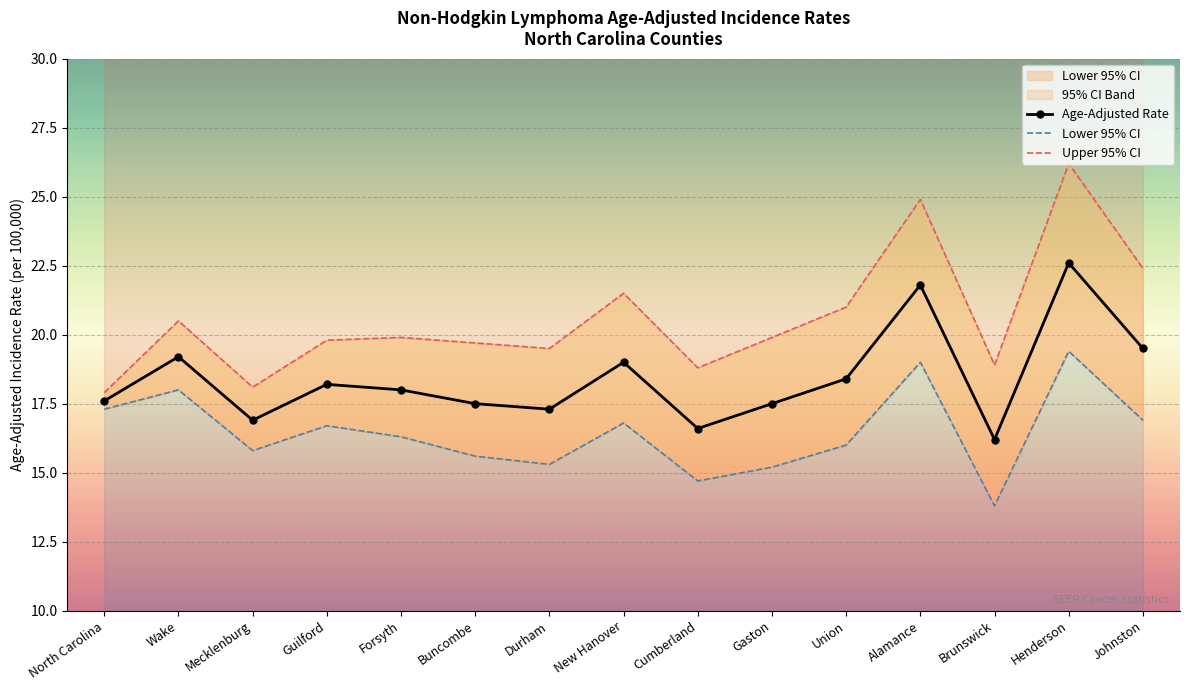

True or false: Lower 95% CI has a value of 20.1 at Durham.

False